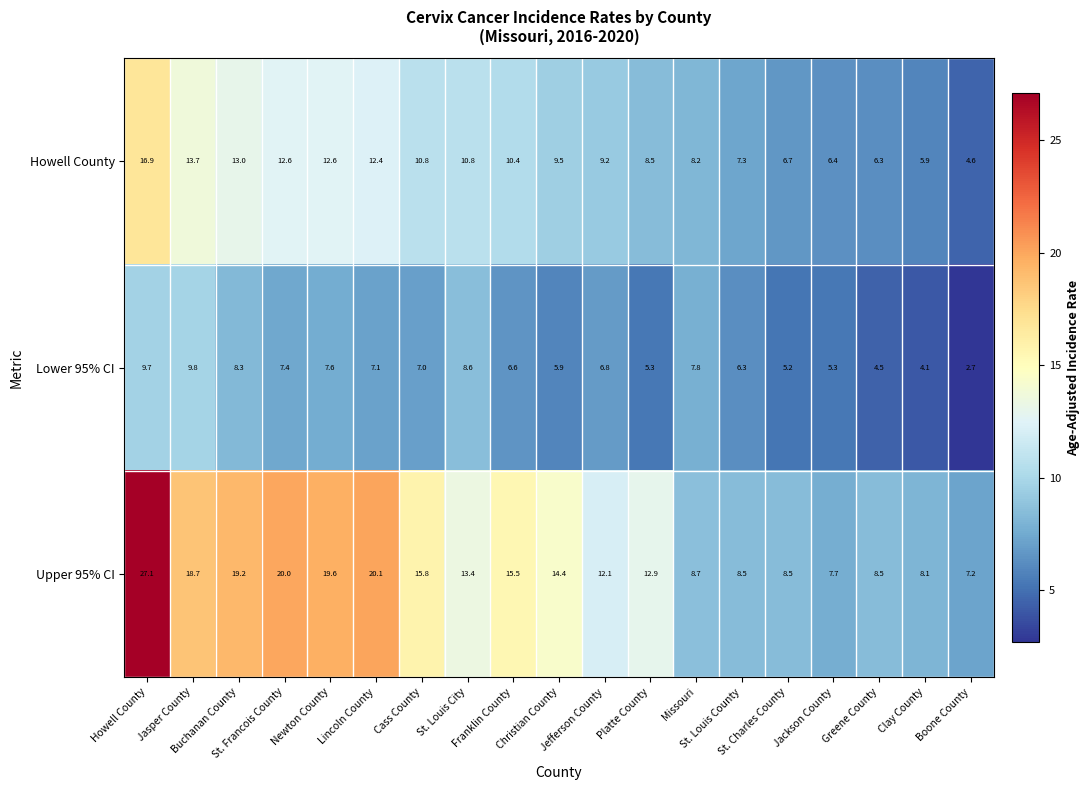

What is the difference between the maximum and second lowest values in the Upper 95% CI series?

19.4